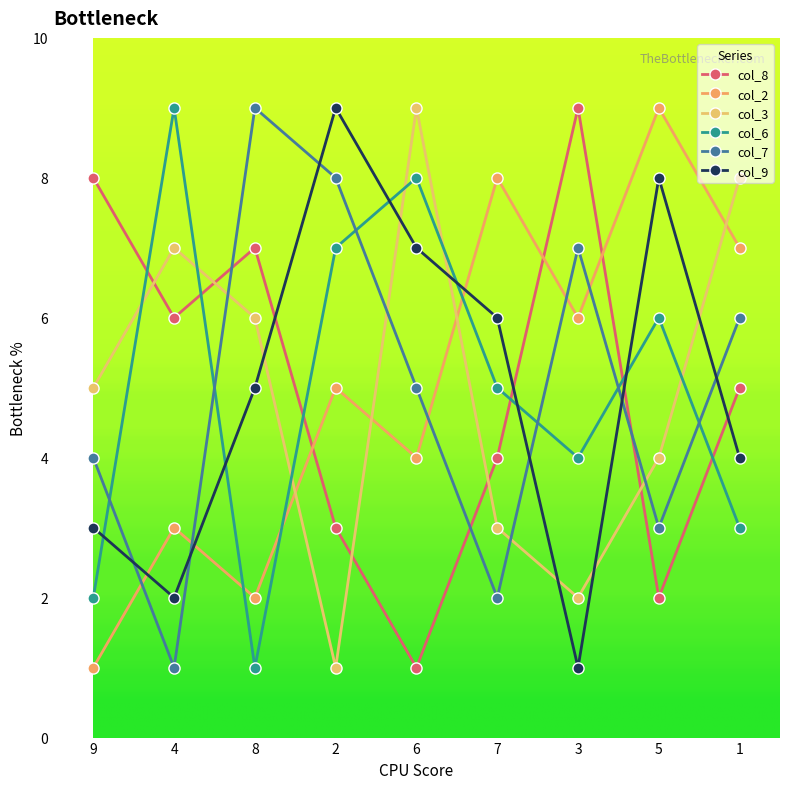

What is the smallest value displayed?

1